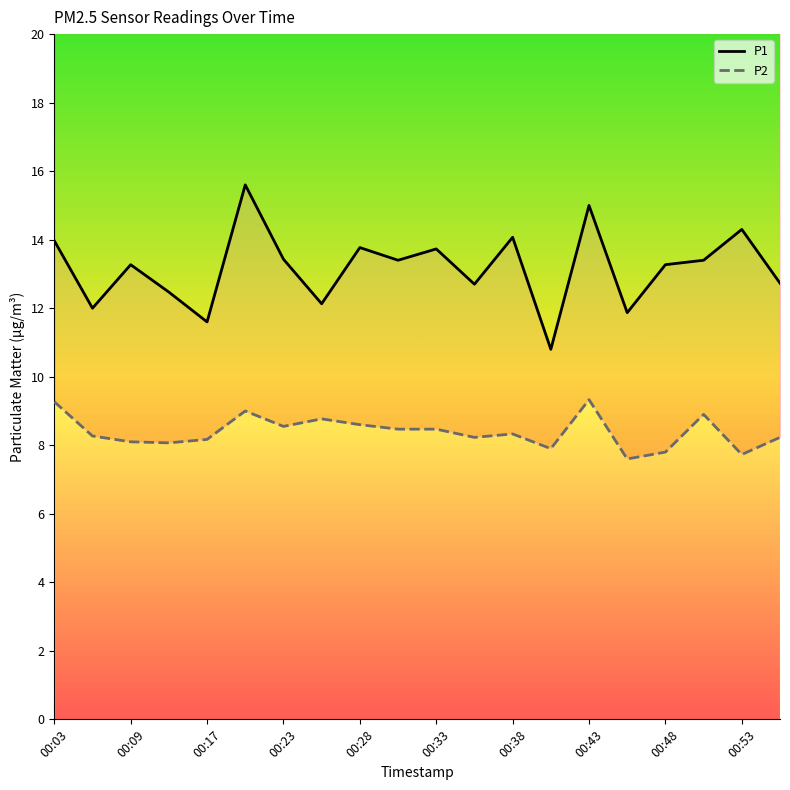

Does the chart display data point markers on the line(s)?

No